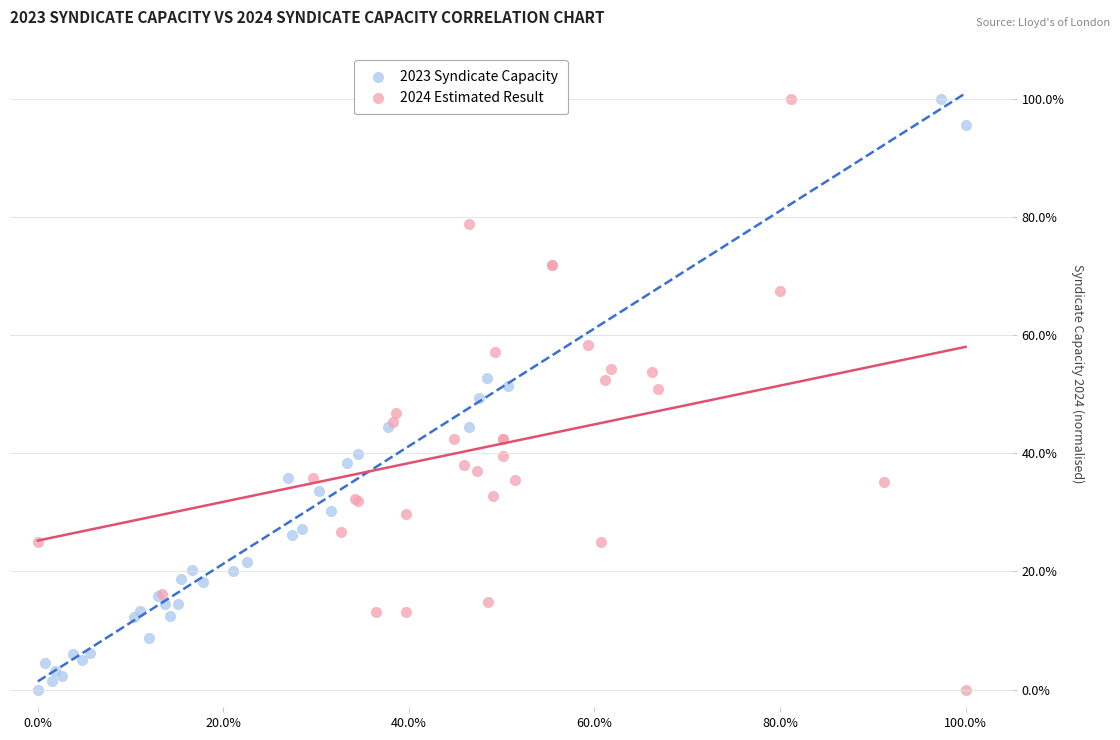

What are all the series names shown in the legend?

2023 Syndicate Capacity, 2024 Estimated Result